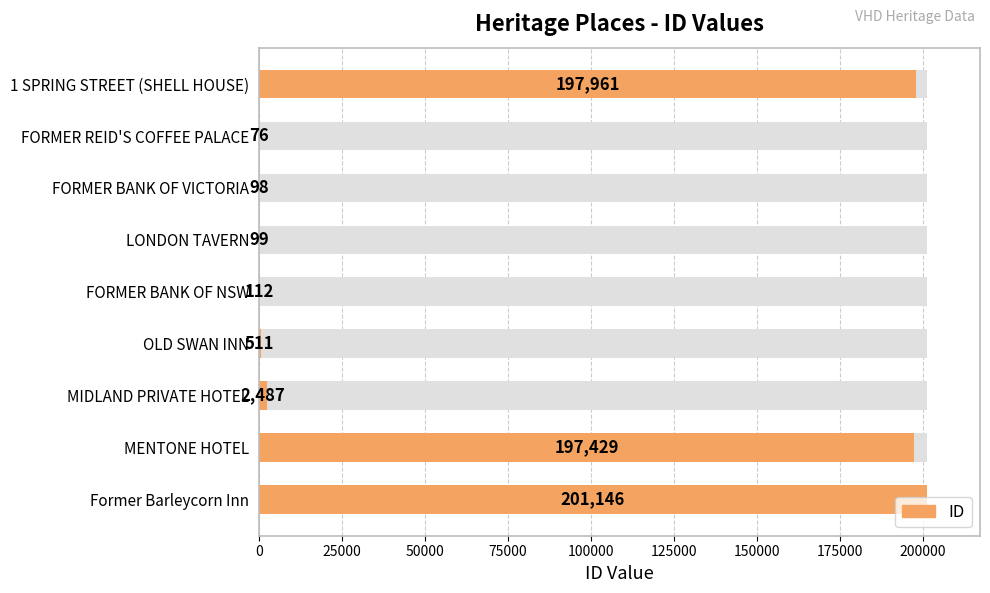

Is it true that the value at 125000 is 843?

False